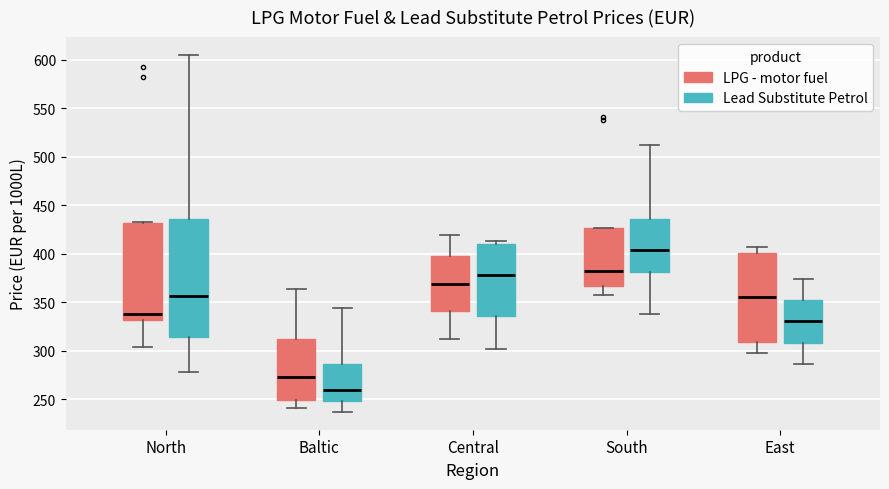

Comparing the boxes themselves (not the whiskers), which one is the tallest?

North (Lead Substitute Petrol)